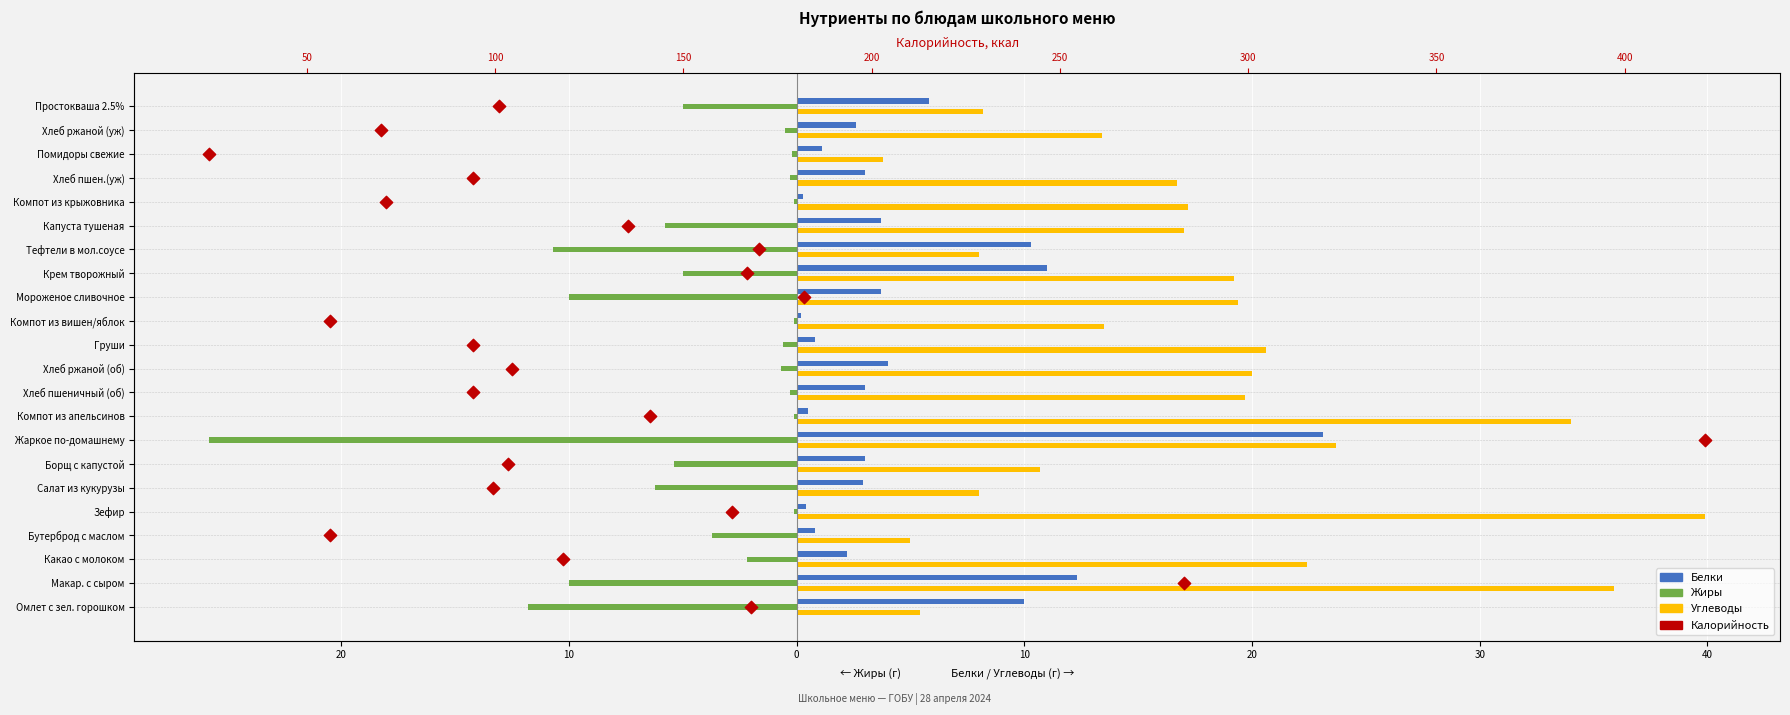

Which series has the largest Y range (max minus min)?

Углеводы